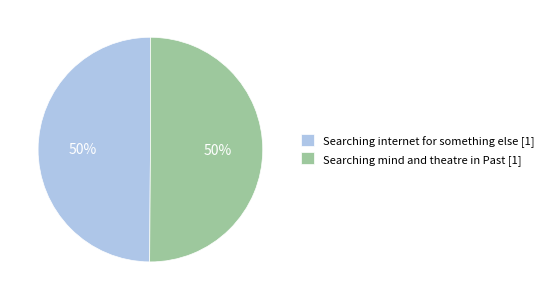

The Searching internet for something else [1] slice represents 50% of the pie. True or false?

True